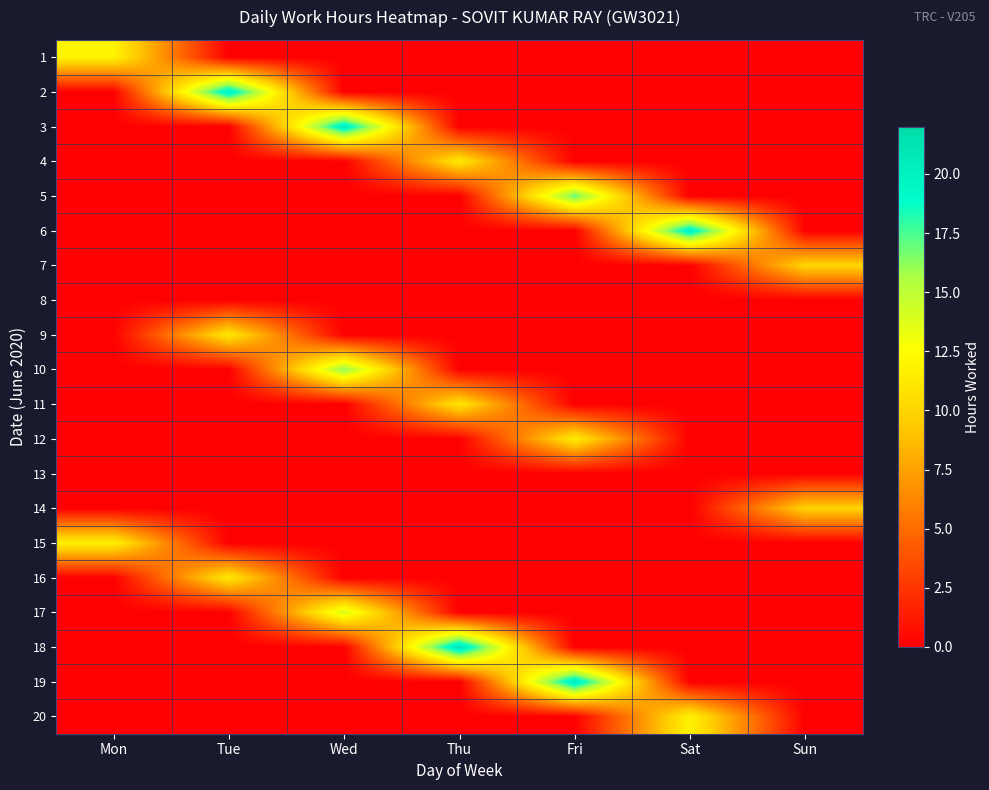

Reading left to right, transcribe all the data shown in this chart.

1: Mon=11.9	Tue=0.0	Wed=0.0	Thu=0.0	Fri=0.0	Sat=0.0	Sun=0.0
2: Mon=0.0	Tue=20.3	Wed=0.0	Thu=0.0	Fri=0.0	Sat=0.0	Sun=0.0
3: Mon=0.0	Tue=0.0	Wed=20.4	Thu=0.0	Fri=0.0	Sat=0.0	Sun=0.0
4: Mon=0.0	Tue=0.0	Wed=0.0	Thu=11.2	Fri=0.0	Sat=0.0	Sun=0.0
5: Mon=0.0	Tue=0.0	Wed=0.0	Thu=0.0	Fri=17.1	Sat=0.0	Sun=0.0
6: Mon=0.0	Tue=0.0	Wed=0.0	Thu=0.0	Fri=0.0	Sat=20.1	Sun=0.0
7: Mon=0.0	Tue=0.0	Wed=0.0	Thu=0.0	Fri=0.0	Sat=0.0	Sun=10.1
8: Mon=0.0	Tue=0.0	Wed=0.0	Thu=0.0	Fri=0.0	Sat=0.0	Sun=0.0
9: Mon=0.0	Tue=11.2	Wed=0.0	Thu=0.0	Fri=0.0	Sat=0.0	Sun=0.0
10: Mon=0.0	Tue=0.0	Wed=16.3	Thu=0.0	Fri=0.0	Sat=0.0	Sun=0.0
11: Mon=0.0	Tue=0.0	Wed=0.0	Thu=11.0	Fri=0.0	Sat=0.0	Sun=0.0
12: Mon=0.0	Tue=0.0	Wed=0.0	Thu=0.0	Fri=11.5	Sat=0.0	Sun=0.0
13: Mon=0.0	Tue=0.0	Wed=0.0	Thu=0.0	Fri=0.0	Sat=0.0	Sun=0.0
14: Mon=0.0	Tue=0.0	Wed=0.0	Thu=0.0	Fri=0.0	Sat=0.0	Sun=9.9
15: Mon=11.7	Tue=0.0	Wed=0.0	Thu=0.0	Fri=0.0	Sat=0.0	Sun=0.0
16: Mon=0.0	Tue=11.2	Wed=0.0	Thu=0.0	Fri=0.0	Sat=0.0	Sun=0.0
17: Mon=0.0	Tue=0.0	Wed=14.2	Thu=0.0	Fri=0.0	Sat=0.0	Sun=0.0
18: Mon=0.0	Tue=0.0	Wed=0.0	Thu=21.2	Fri=0.0	Sat=0.0	Sun=0.0
19: Mon=0.0	Tue=0.0	Wed=0.0	Thu=0.0	Fri=20.6	Sat=0.0	Sun=0.0
20: Mon=0.0	Tue=0.0	Wed=0.0	Thu=0.0	Fri=0.0	Sat=11.8	Sun=0.0